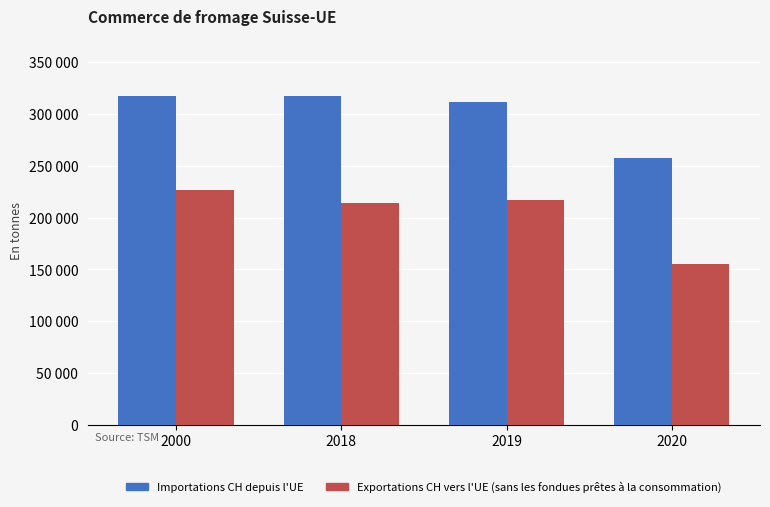

Is it true that Importations CH depuis l'UE equals 311866 at 2019?

True